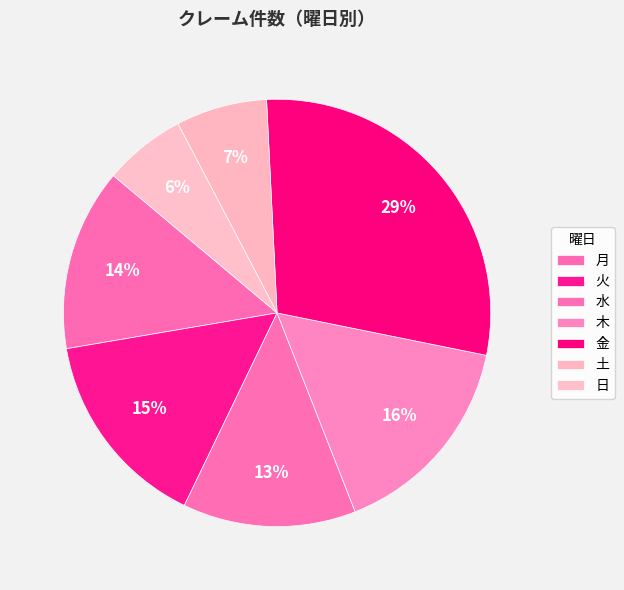

To the nearest percent, what portion does 月 represent?

14%